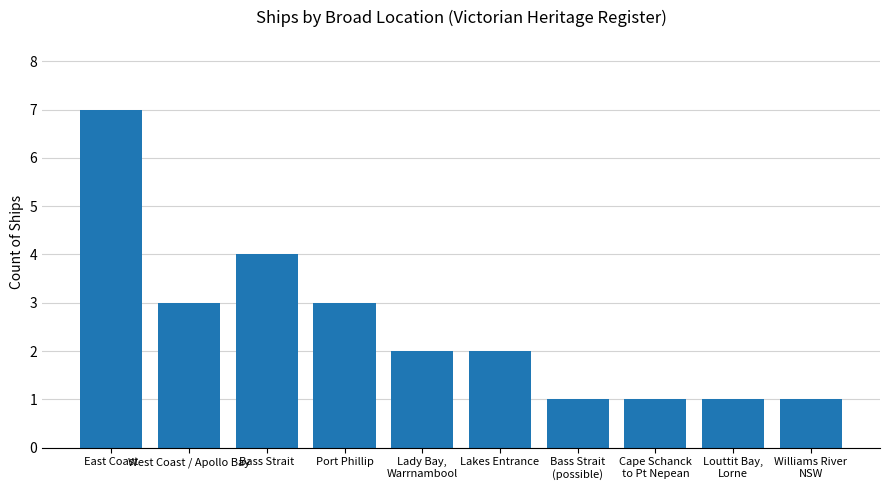

The value at Bass Strait is 4. True or false?

True